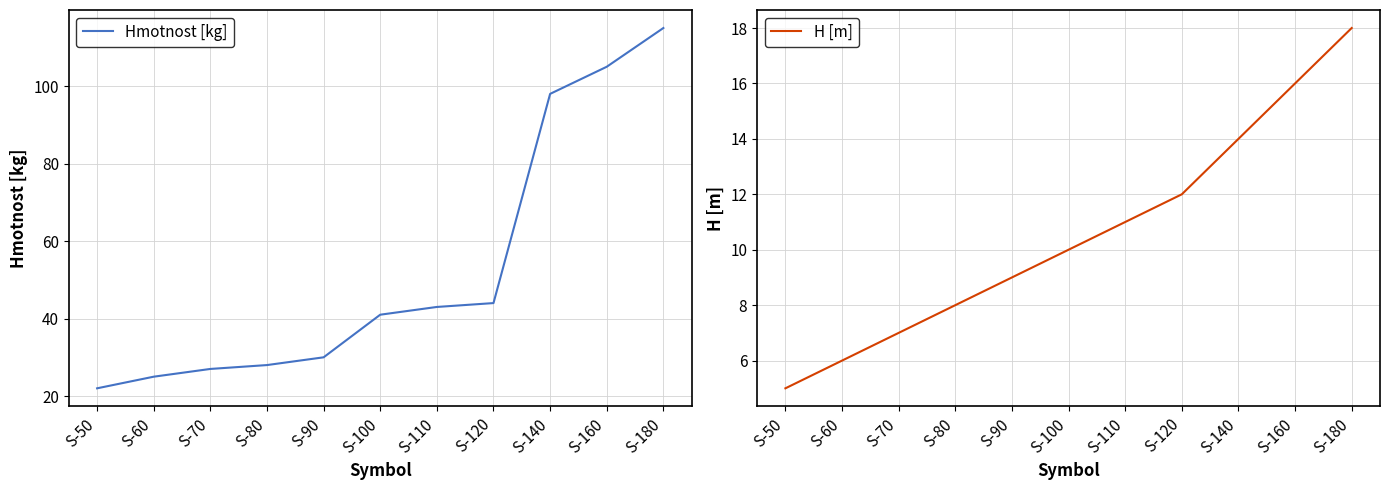

Reading left to right, what are all the values shown in this chart?

Hmotnost [kg]: 22	25	27	28	30	41	43	44	98	105	115
H [m]: 5	6	7	8	9	10	11	12	14	16	18